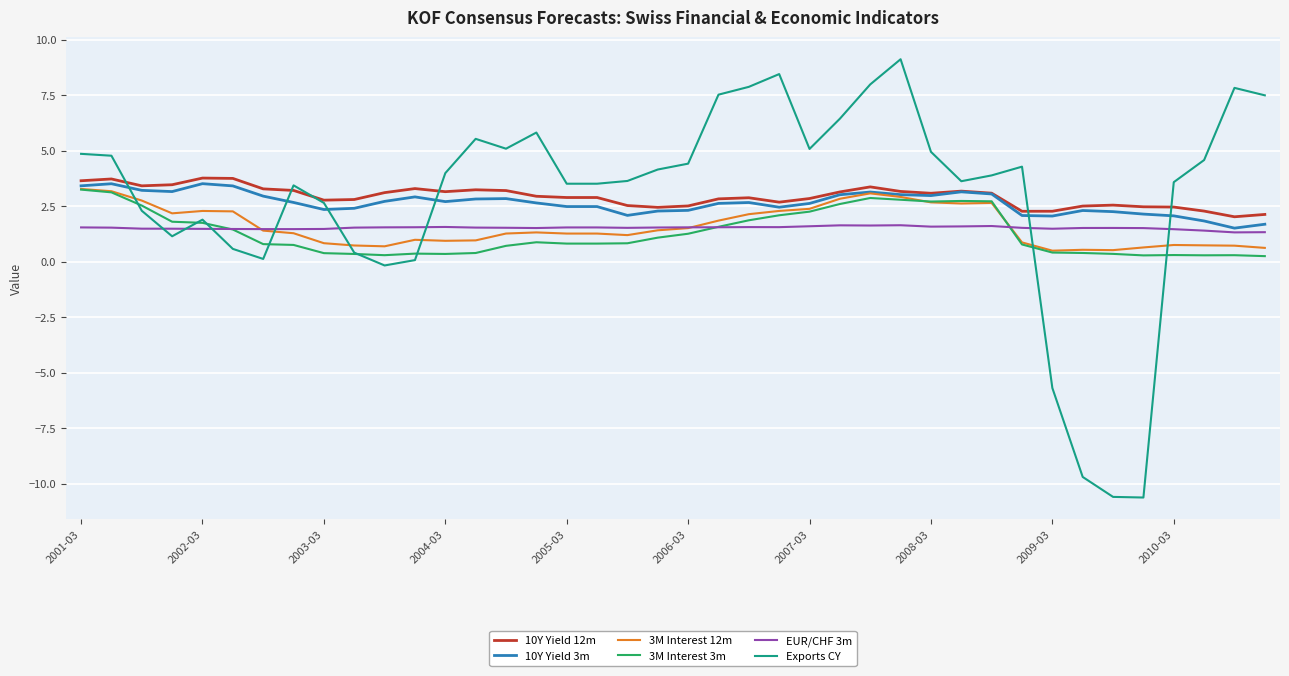

What is the difference between the second highest and minimum values in the 10Y Yield 12m series?

1.7